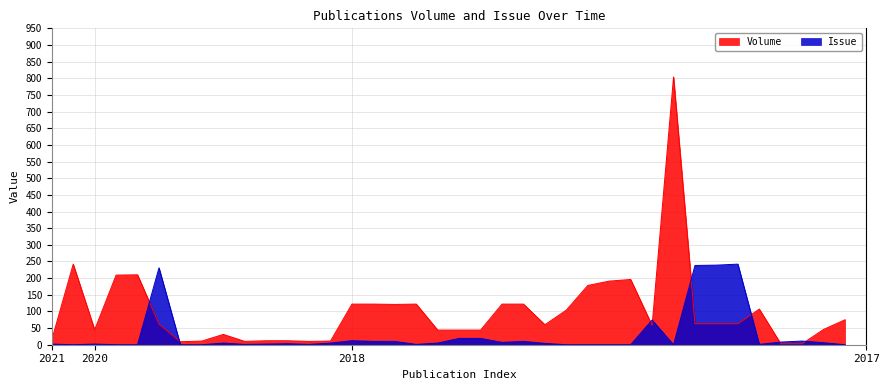

How many lines are shown in the chart?

2